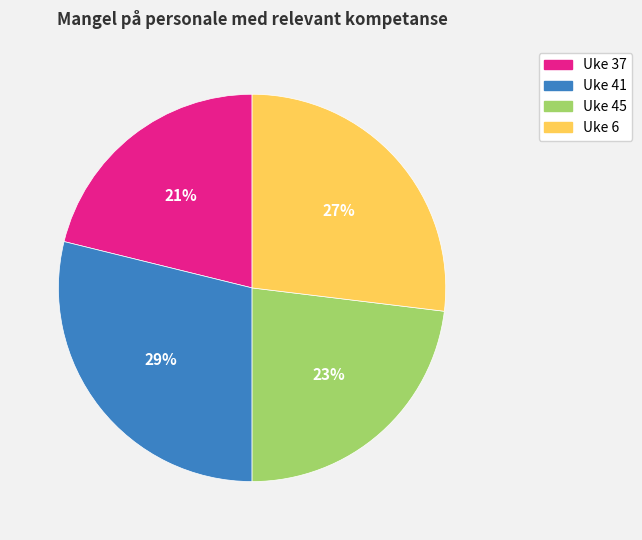

Does any single category account for the majority?

No